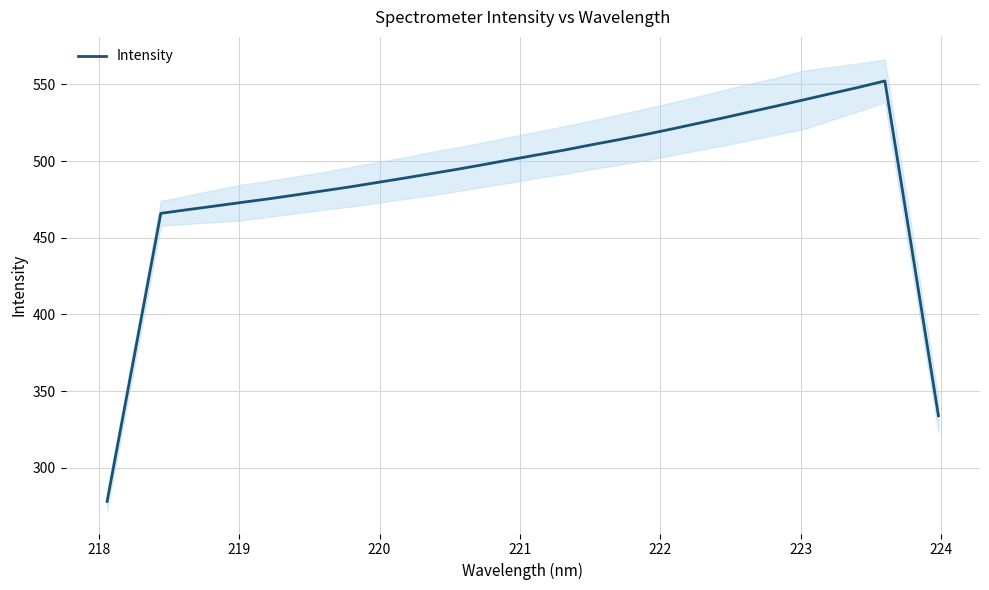

What is the lowest value of the Intensity series?

278.0